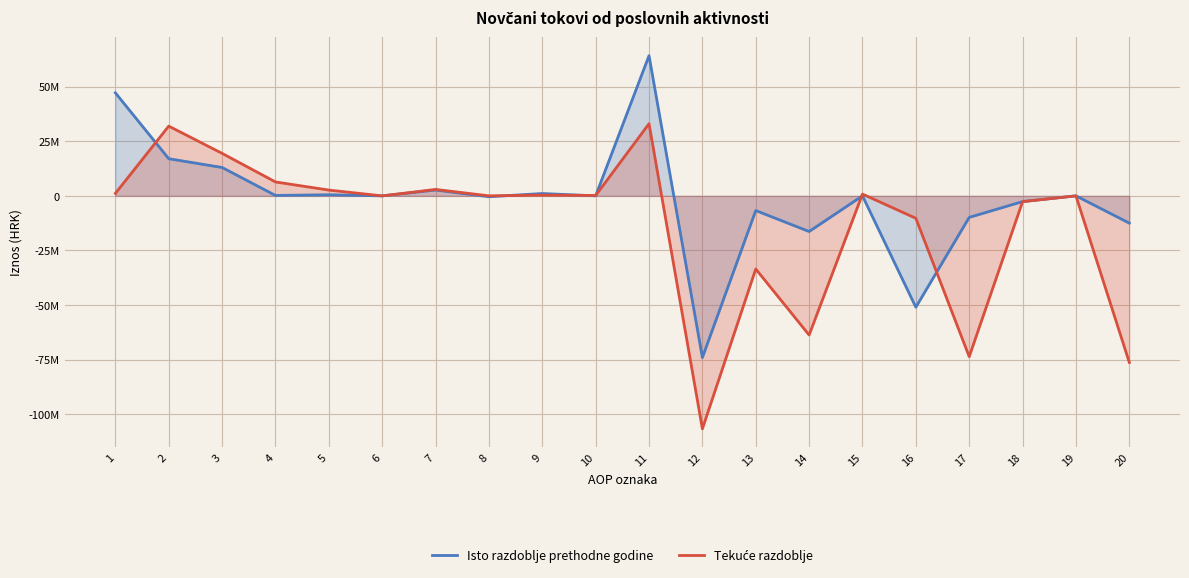

Reading left to right, list all the values displayed in this chart.

Isto razdoblje prethodne godine: 47150347	17000446	12982962	195676	495039	0	2662277	-402618	1067110	0	64150793	-74015197	-6736127	-16321567	9197	-50966700	-9864404	-2622442	0	-12486846
Tekuće razdoblje: 1111066	31914779	19442238	6364719	2643730	-12407	2943854	7006	351249	174390	33025845	-106614618	-33471394	-63681190	816375	-10278409	-73588773	-2641631	0	-76230404